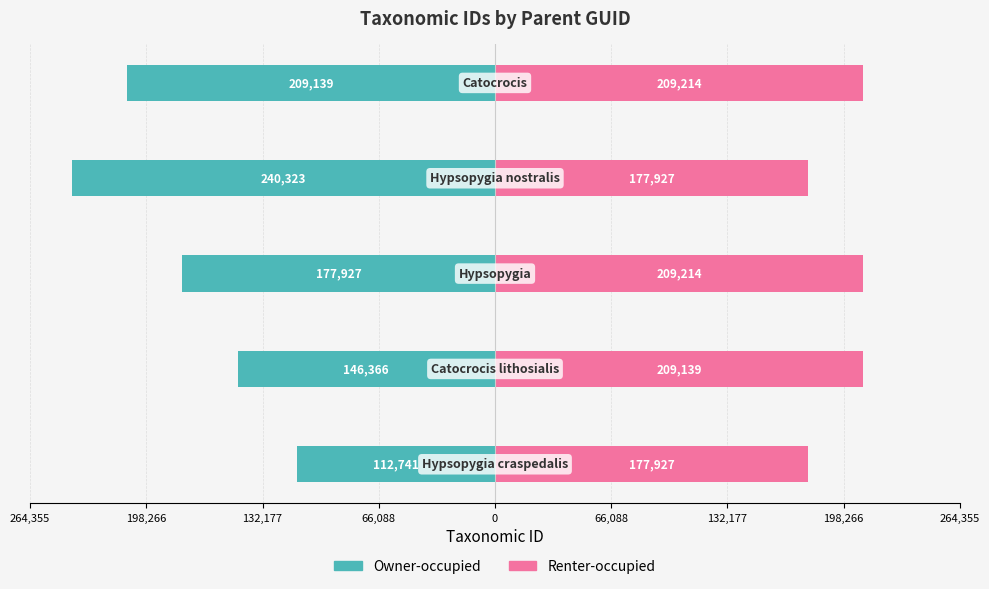

Reading right to left, what are all the values shown in this chart?

Owner-occupied: -209139	-240323	-177927	-146366	-112741
Renter-occupied: 209214	177927	209214	209139	177927